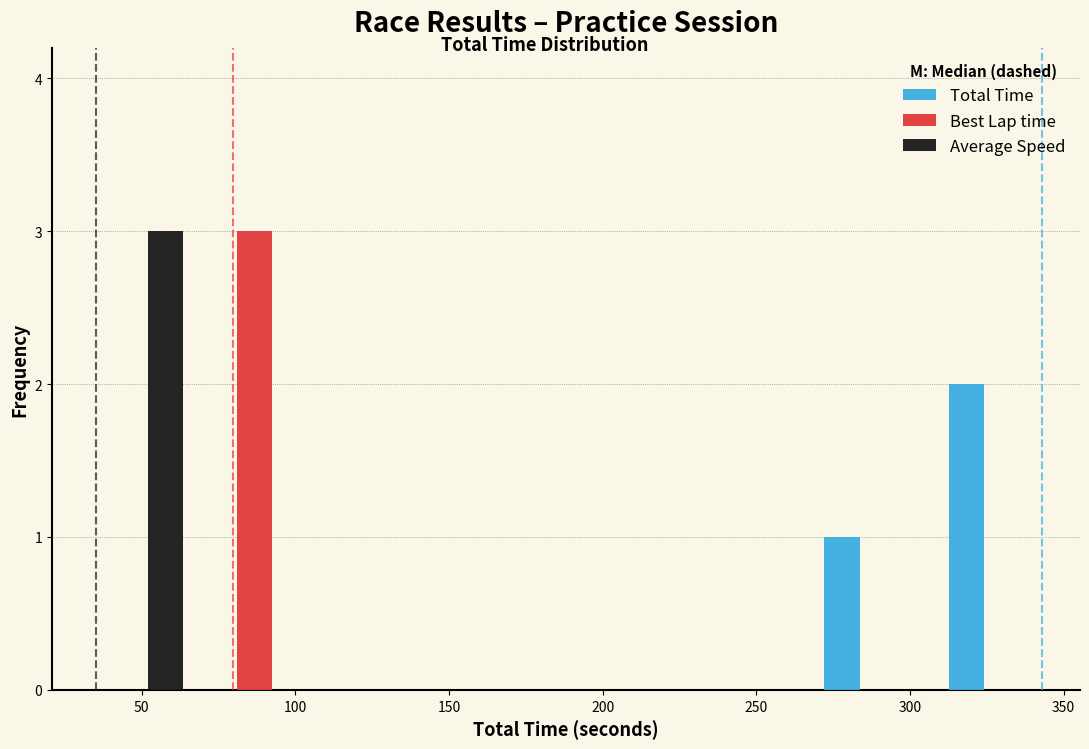

What is the height of the Best Lap time bar covering 65 to 105 on the x-axis? Neither the bar edges nor the heights are printed on the chart, so give them approximately, as read against the axes.

3